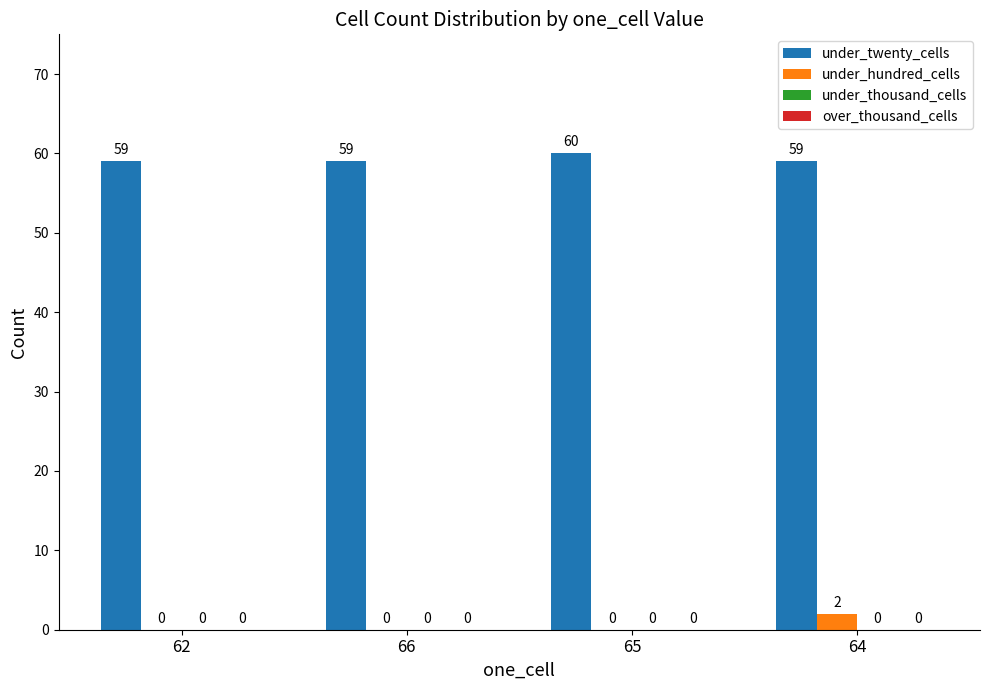

What is the maximum value for under_twenty_cells?

60